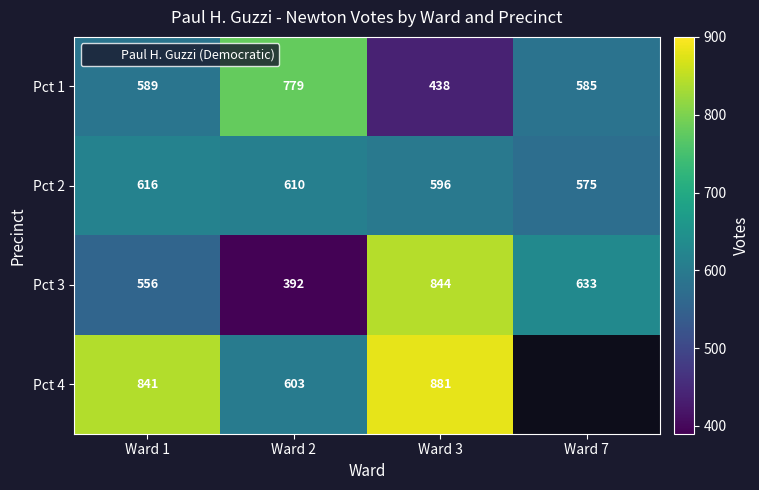

Rank the series at Ward 3 from lowest to highest value.

Pct 1, Pct 2, Pct 3, Pct 4